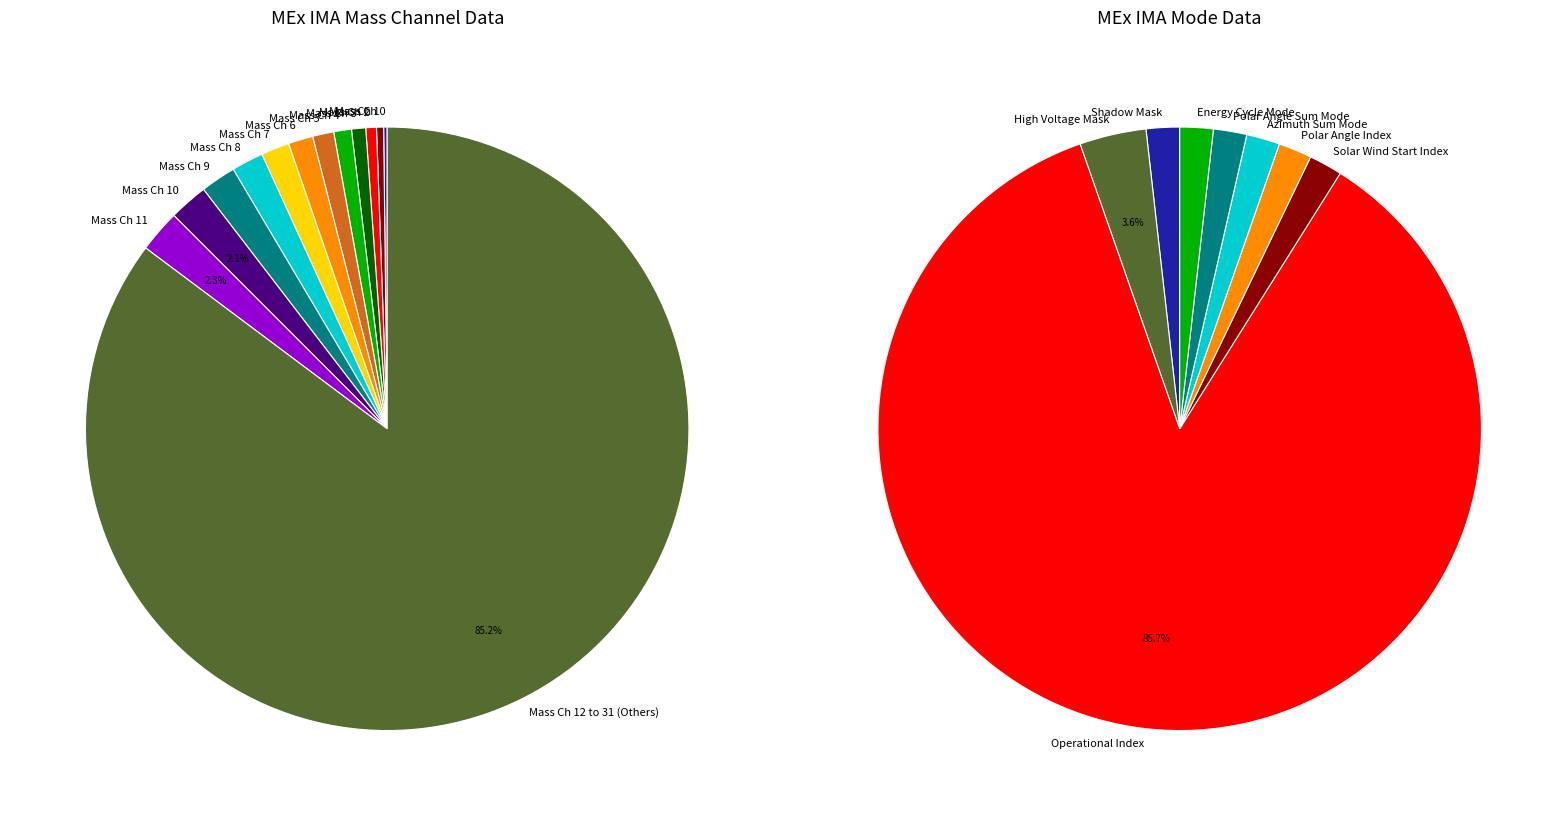

Rank the categories by value from highest to lowest.

Operational Index, High Voltage Mask, Shadow Mask, Solar Wind Start Index, Polar Angle Index, Azimuth Sum Mode, Polar Angle Sum Mode, Energy Cycle Mode